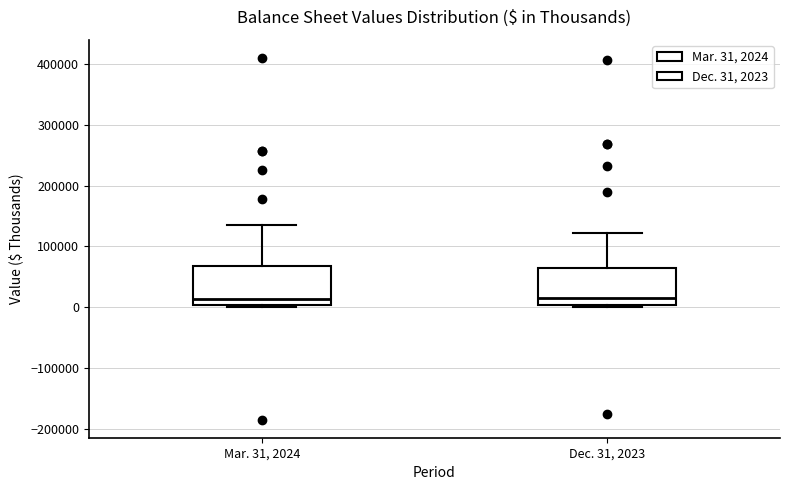

Reading left to right, read every box against the y-axis: the position of its median line, the range the box covers, and the ends of its whiskers. The values are not printed on the chart, so give them approximately, as read against the axis.

Mar. 31, 2024: median 10000, box 0 to 70000, whiskers 0 to 140000
Dec. 31, 2023: median 20000, box 0 to 70000, whiskers 0 to 120000